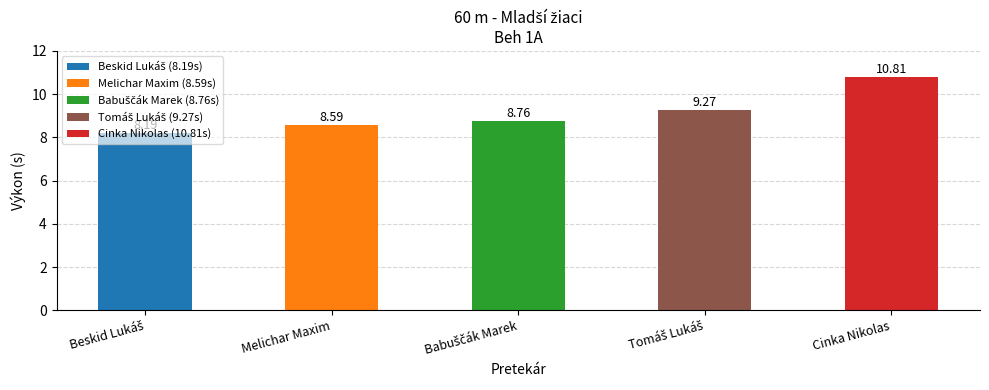

At which category does the chart reach its peak across all series?

Cinka Nikolas